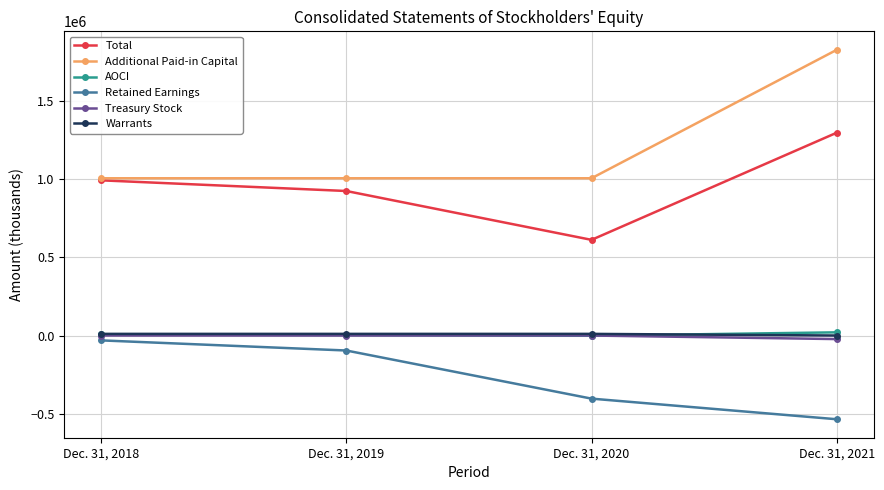

Is the value of Total at Dec. 31, 2020 greater than the value of AOCI at Dec. 31, 2020?

Yes